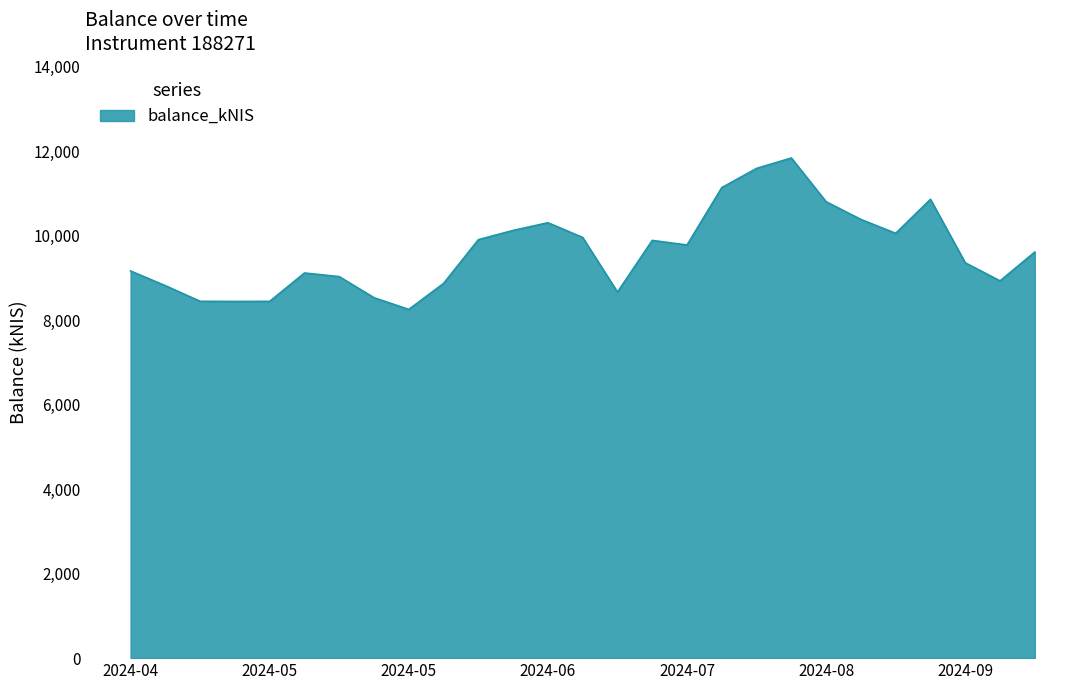

What is the difference between the maximum and minimum values?

3585.4